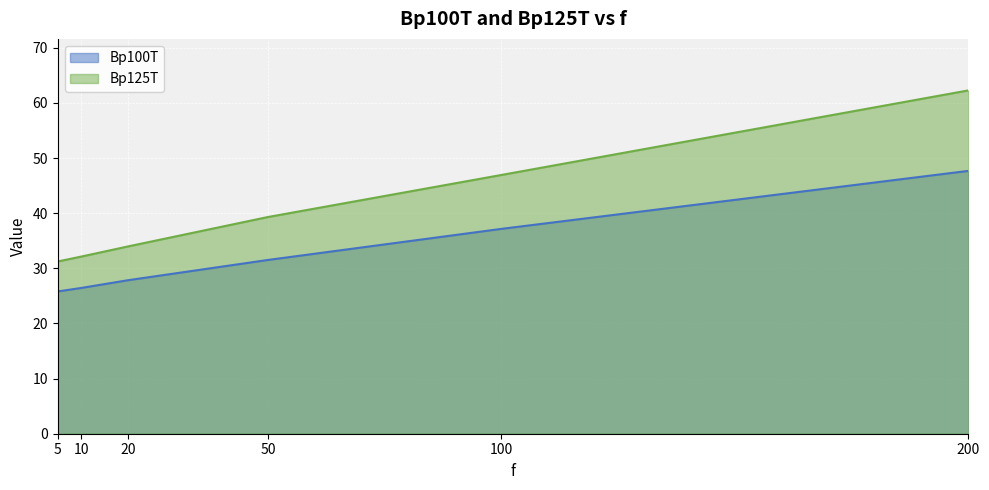

How many data points in Bp100T are less than 31?

3